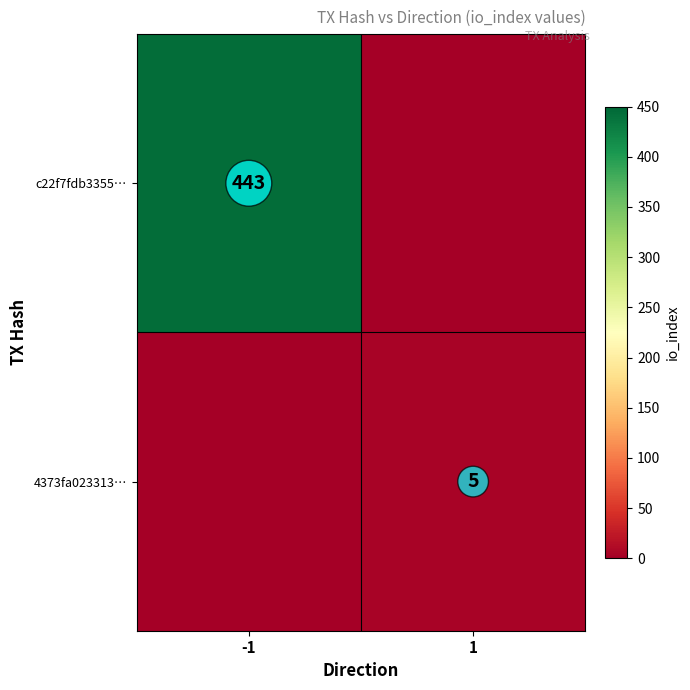

Is it true that 4373fa023313… equals 5 at 1?

True